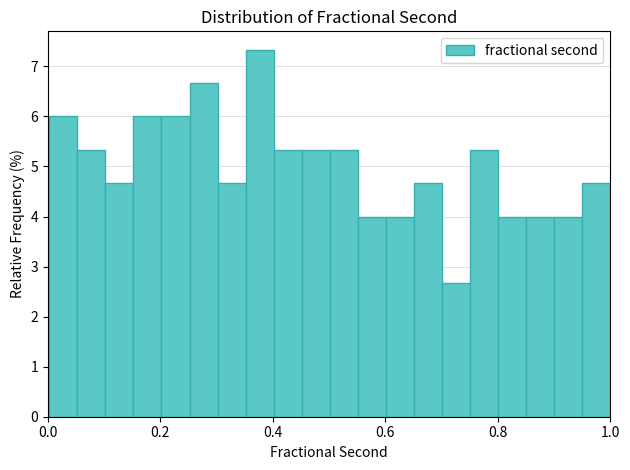

Read against the x-axis, roughly where is the centre of the tallest bar?

0.38